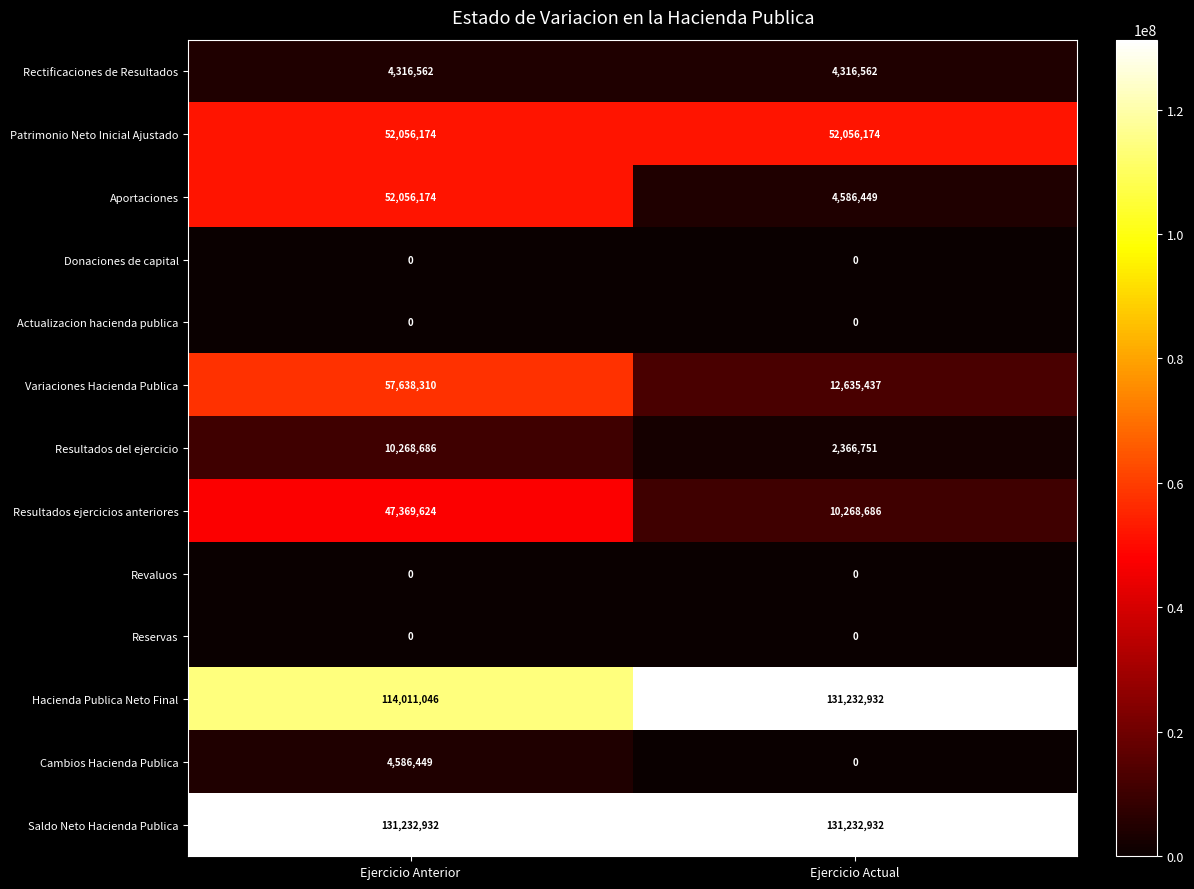

Reading right to left, extract all data points from this chart.

Rectificaciones de Resultados: Ejercicio Actual=4316562	Ejercicio Anterior=4316562
Patrimonio Neto Inicial Ajustado: Ejercicio Actual=52056174	Ejercicio Anterior=52056174
Aportaciones: Ejercicio Actual=4586449	Ejercicio Anterior=52056174
Donaciones de capital: Ejercicio Actual=0	Ejercicio Anterior=0
Actualizacion hacienda publica: Ejercicio Actual=0	Ejercicio Anterior=0
Variaciones Hacienda Publica: Ejercicio Actual=12635437	Ejercicio Anterior=57638310
Resultados del ejercicio: Ejercicio Actual=2366751	Ejercicio Anterior=10268686
Resultados ejercicios anteriores: Ejercicio Actual=10268686	Ejercicio Anterior=47369624
Revaluos: Ejercicio Actual=0	Ejercicio Anterior=0
Reservas: Ejercicio Actual=0	Ejercicio Anterior=0
Hacienda Publica Neto Final: Ejercicio Actual=131232932	Ejercicio Anterior=114011046
Cambios Hacienda Publica: Ejercicio Actual=0	Ejercicio Anterior=4586449
Saldo Neto Hacienda Publica: Ejercicio Actual=131232932	Ejercicio Anterior=131232932